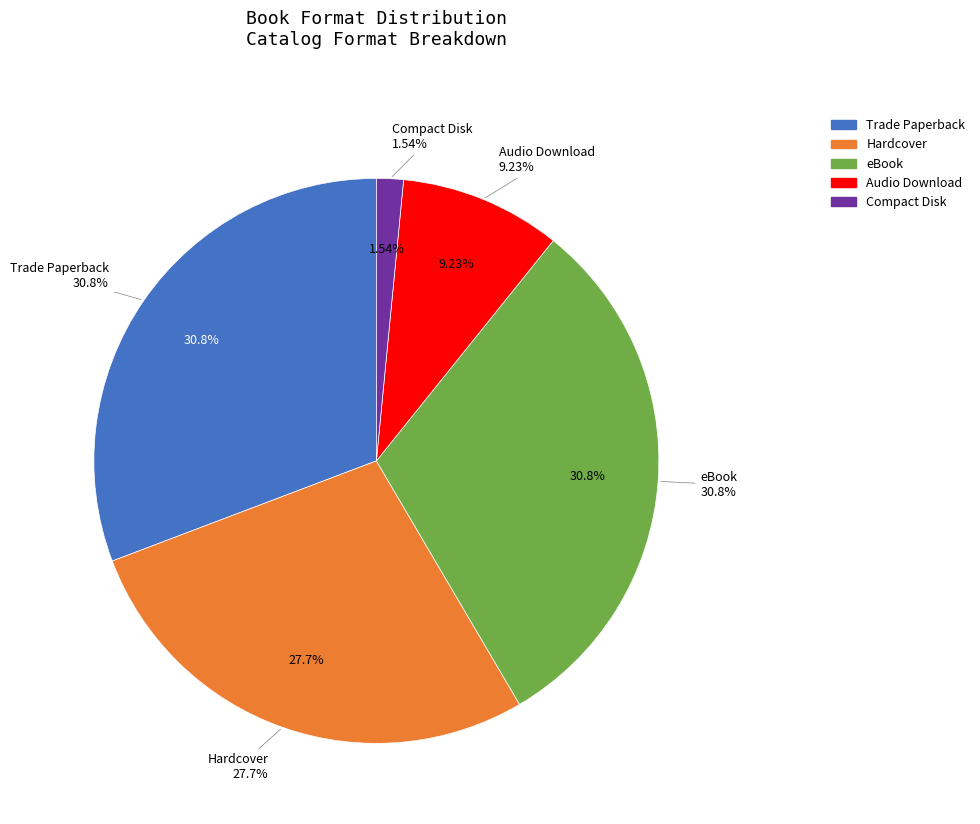

To the nearest percent, what is the difference between the largest and smallest slice percentages?

29%